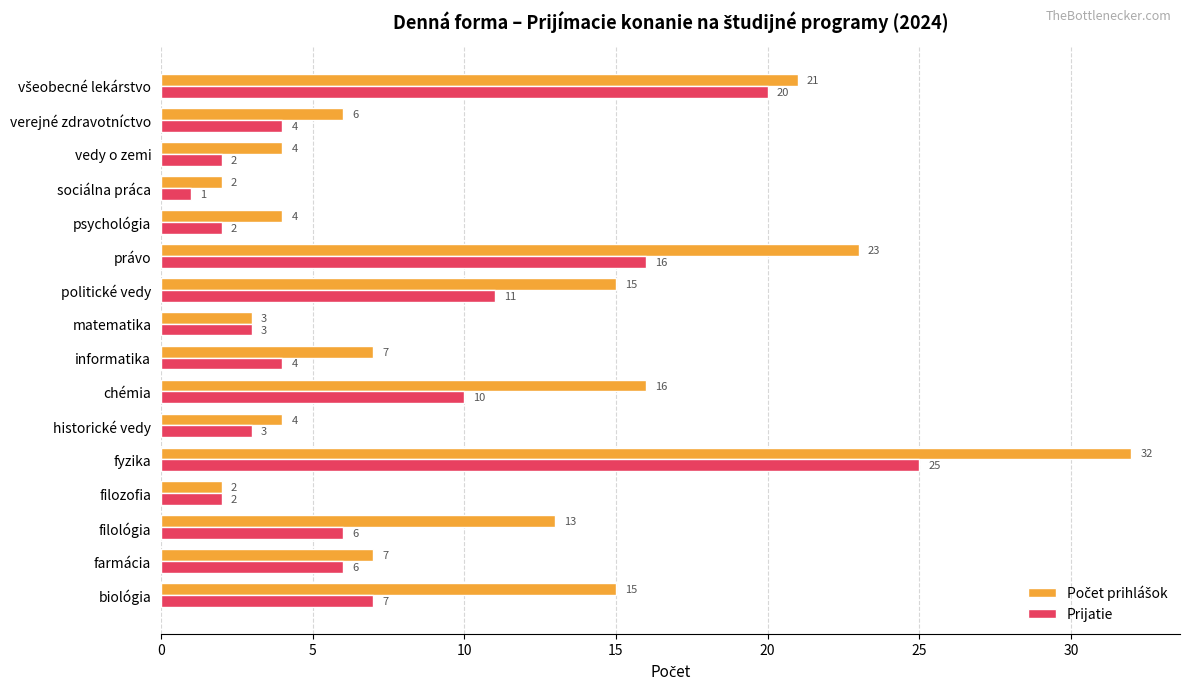

Between filológia and chémia, which series saw the biggest shift?

Prijatie